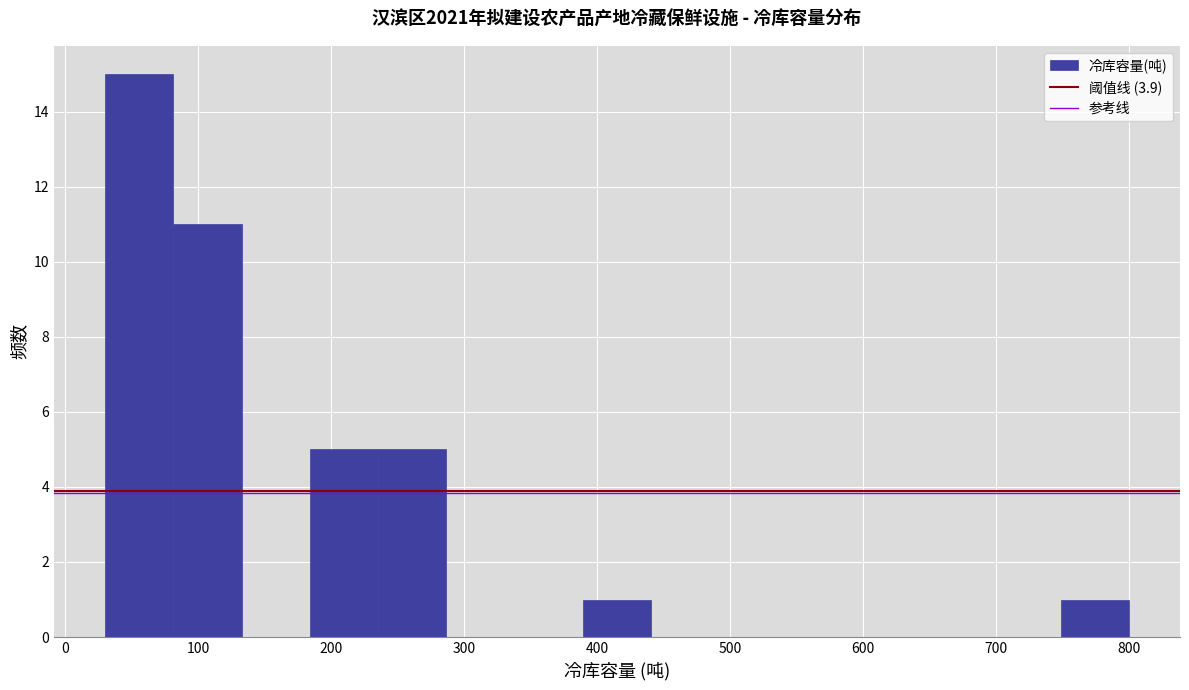

Reading left to right, transcribe this chart: for each bar, give the range it covers on the x-axis and its height. Neither the bar edges nor the heights are printed on the chart, so give them approximately, as read against the axes.

30 to 80: 15
80 to 130: 11
130 to 180: 0
180 to 240: 5
240 to 290: 5
290 to 340: 0
340 to 390: 0
390 to 440: 1
440 to 490: 0
490 to 540: 0
540 to 590: 0
590 to 650: 0
650 to 700: 0
700 to 750: 0
750 to 800: 1